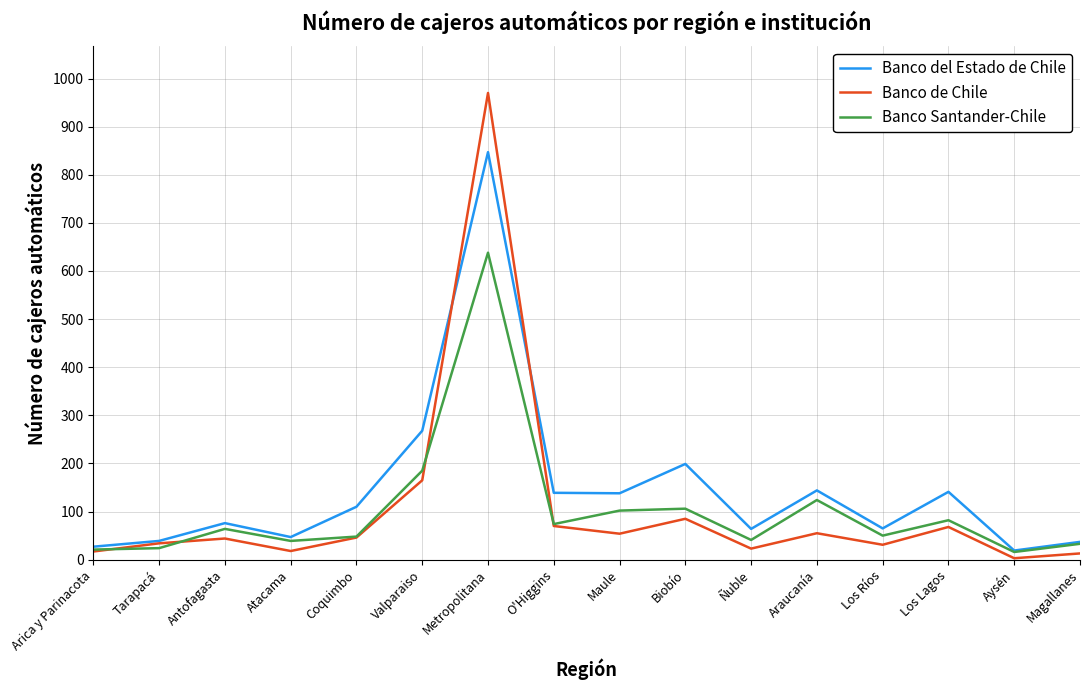

In Banco del Estado de Chile, how many points are higher than both neighbors (excluding endpoints)?

5